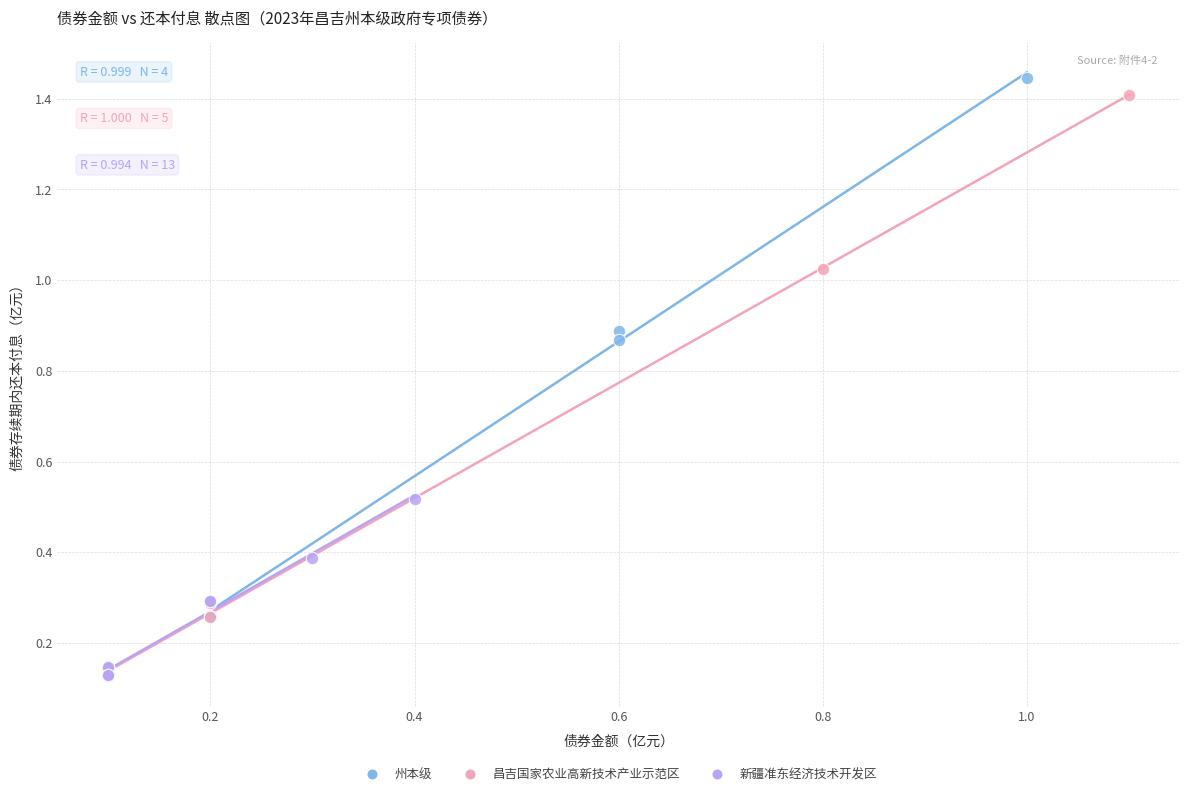

Which series has the largest Y range (max minus min)?

昌吉国家农业高新技术产业示范区